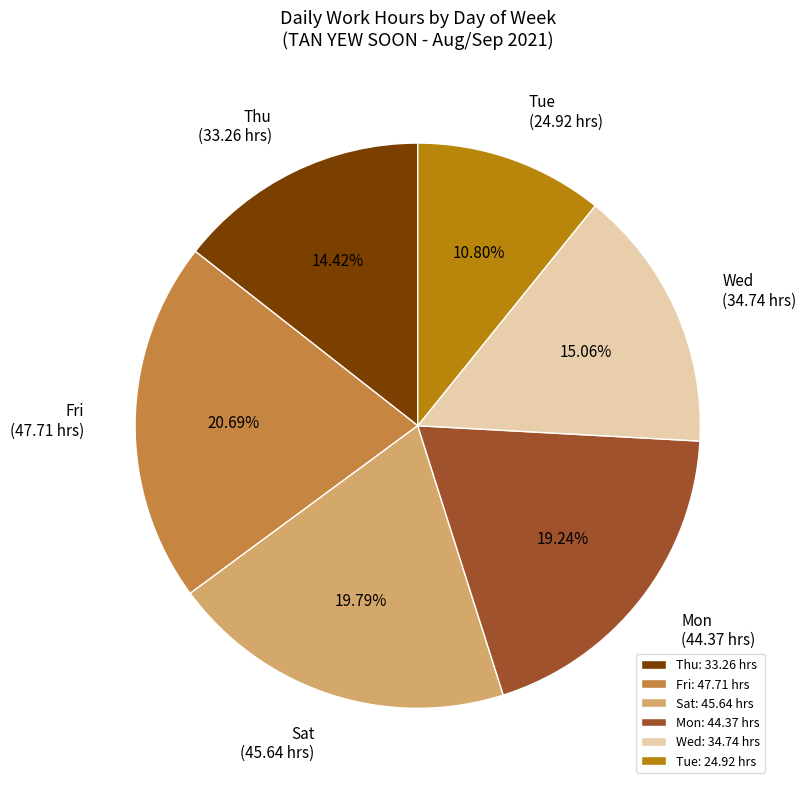

Between Thu (33.26 hrs) and Mon (44.37 hrs), which is larger?

Mon (44.37 hrs)